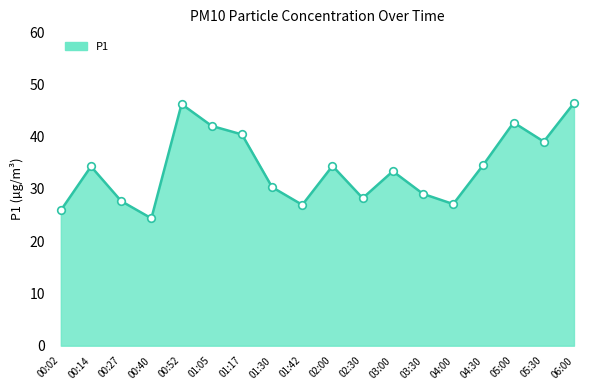

What is the change in value from 05:30 to 06:00?

+7.4